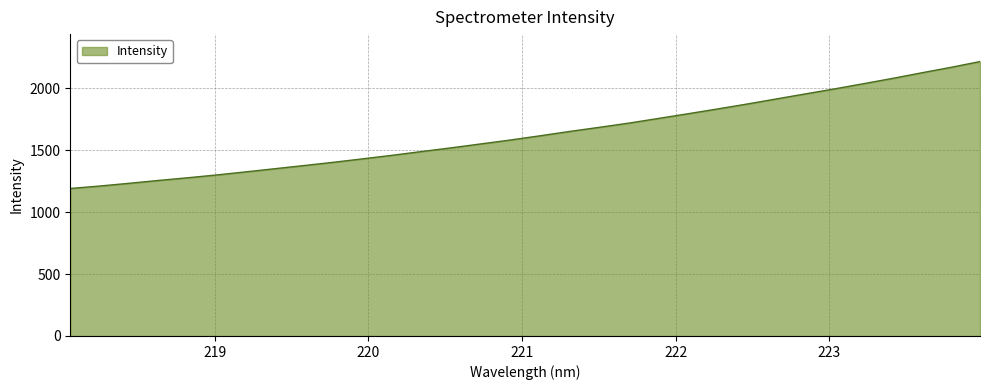

What is the difference between the maximum and minimum values?

1024.2